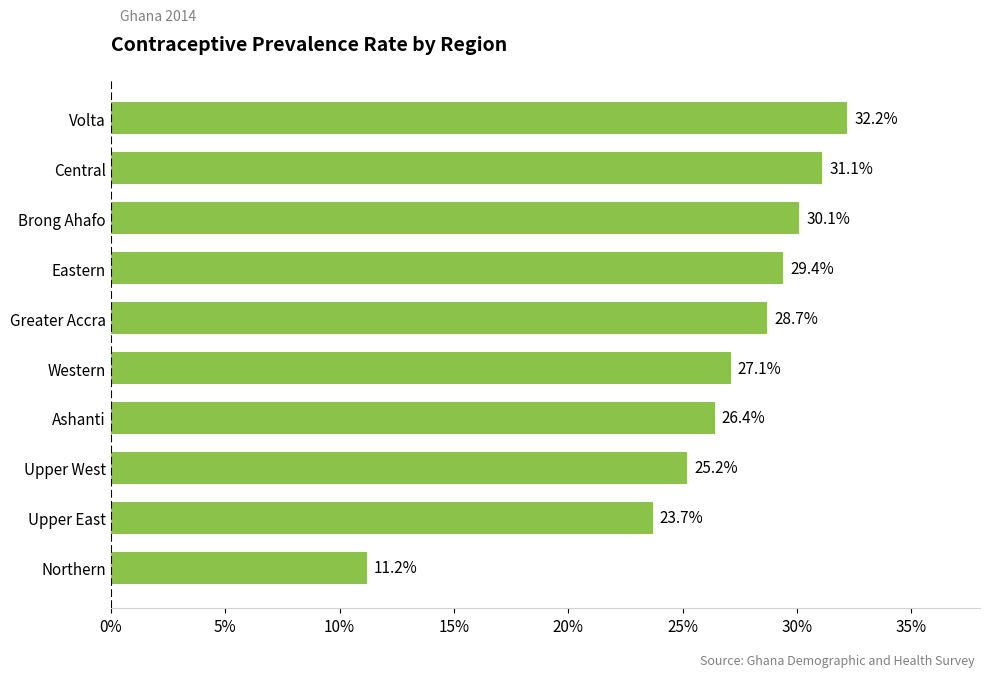

What is the smallest value displayed?

11.2